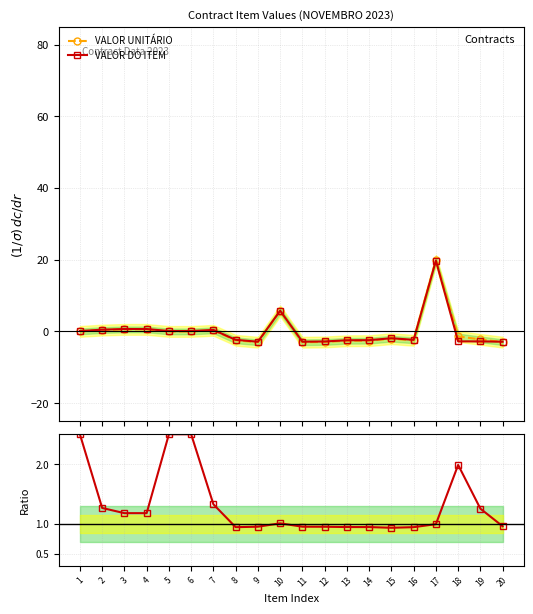

Reading left to right, extract all data points from this chart.

VALOR UNITÁRIO: 0.0	0.4	0.6	0.6	0.0	0.0	0.3	-2.5	-3.0	5.7	-3.0	-2.9	-2.6	-2.6	-2.0	-2.5	19.9	-1.4	-2.2	-3.0
VALOR DO ITEM: 0.1	0.5	0.7	0.7	0.1	0.1	0.4	-2.3	-2.9	5.8	-2.9	-2.8	-2.4	-2.4	-1.9	-2.3	19.8	-2.8	-2.8	-2.9
Ratio: 2.5	1.3	1.2	1.2	2.5	2.5	1.3	0.9	1.0	1.0	1.0	1.0	0.9	0.9	0.9	0.9	1.0	2.0	1.3	1.0